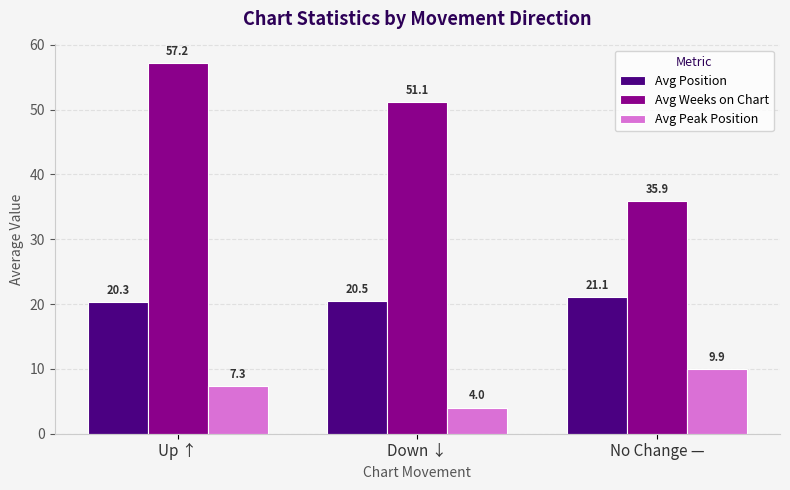

At which category is the sum across all series the highest?

Up ↑